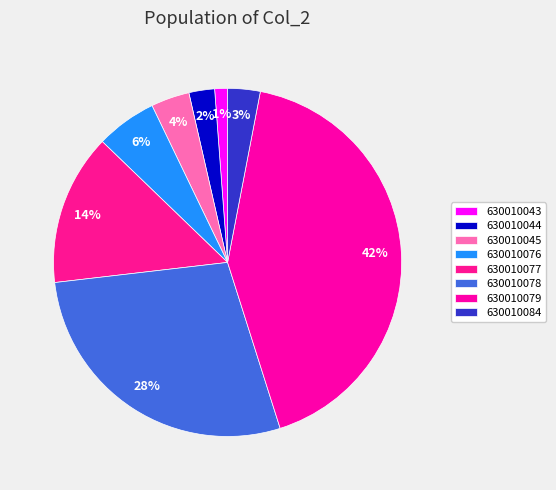

Does any single category account for the majority?

No